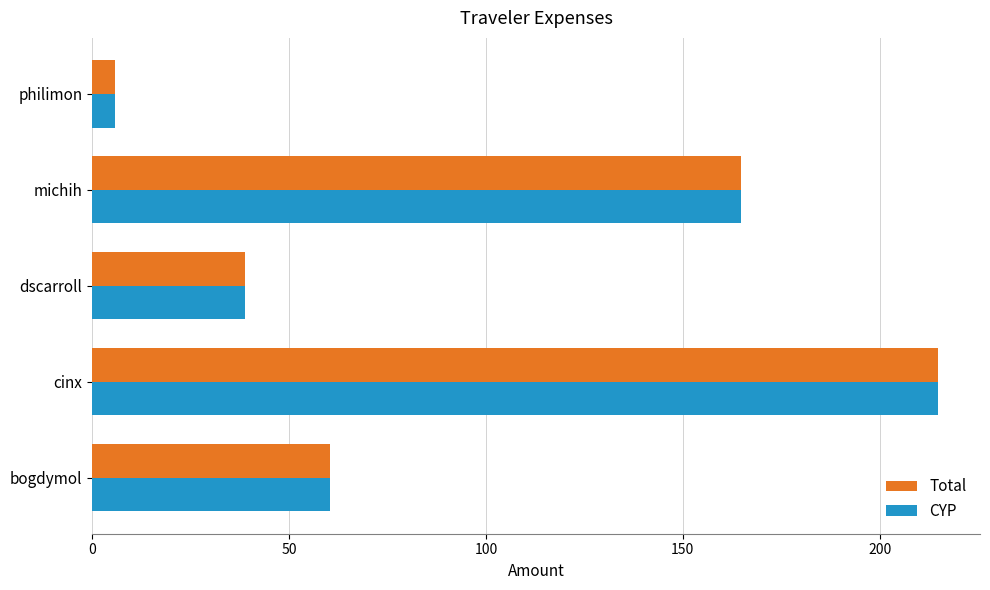

At which category is the sum across all series the highest?

cinx